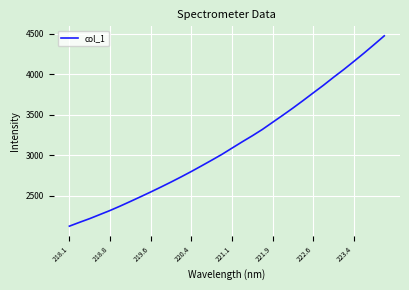

What is the maximum value shown in the chart?

4474.4